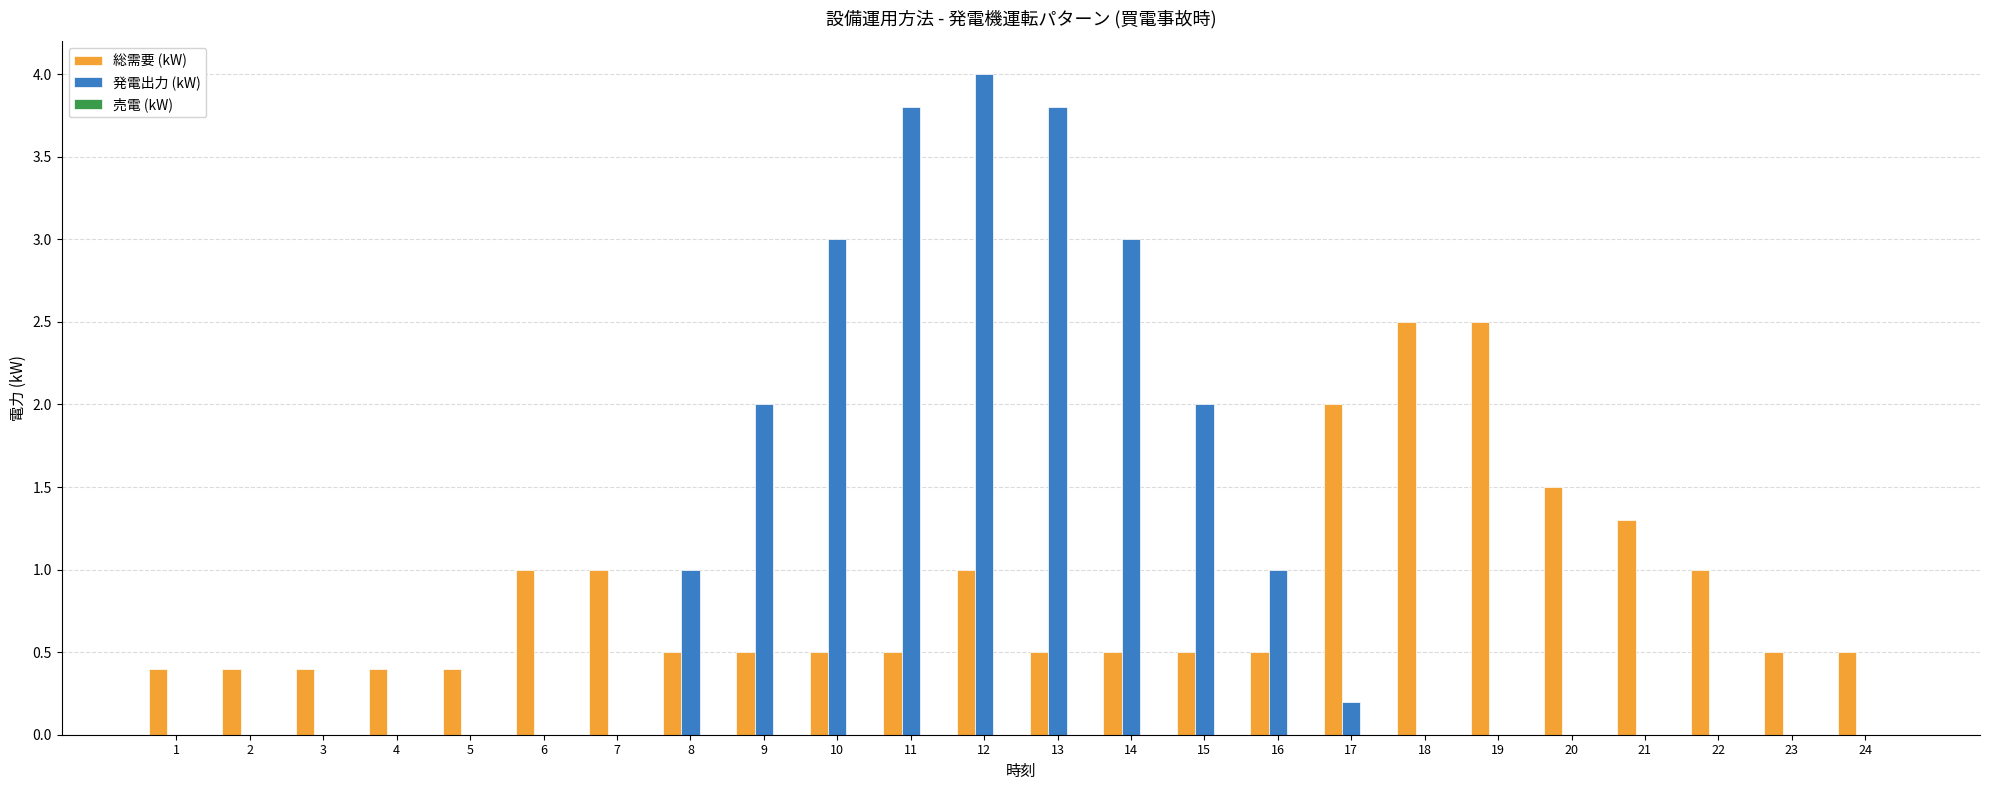

Is the value of 発電出力 (kW) at 24 greater than the value of 総需要 (kW) at 20?

No